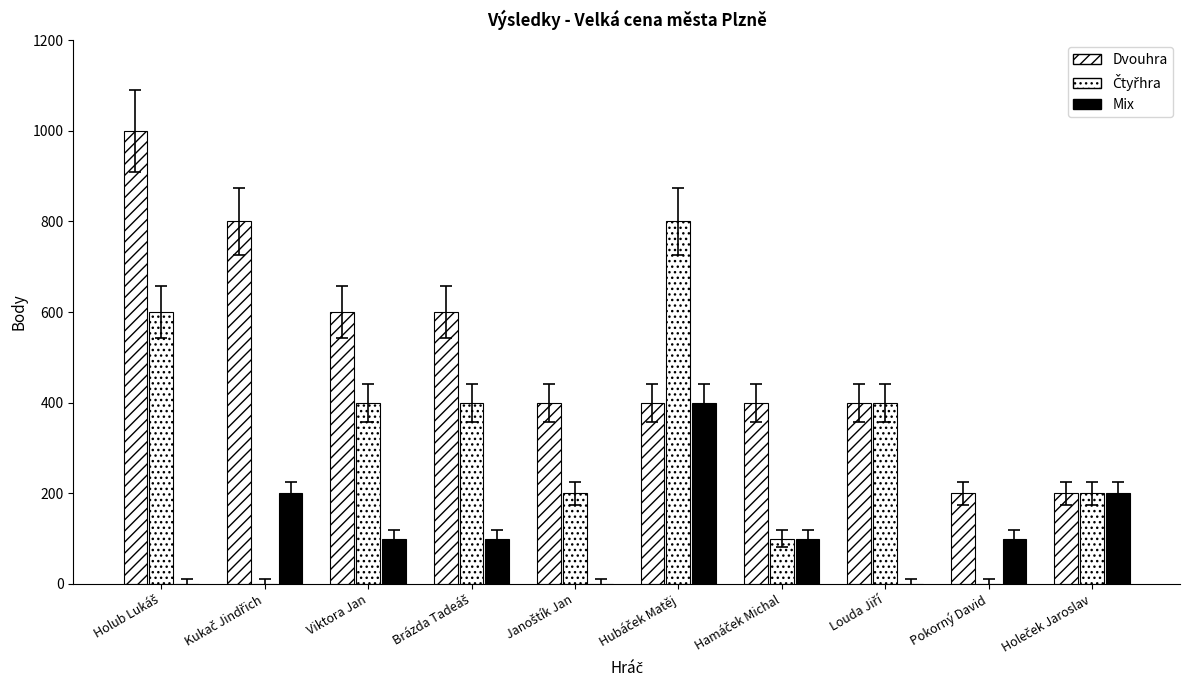

Rank the categories by Mix value from lowest to highest.

Holub Lukáš, Janoštík Jan, Louda Jiří, Viktora Jan, Brázda Tadeáš, Hamáček Michal, Pokorný David, Kukač Jindřich, Holeček Jaroslav, Hubáček Matěj